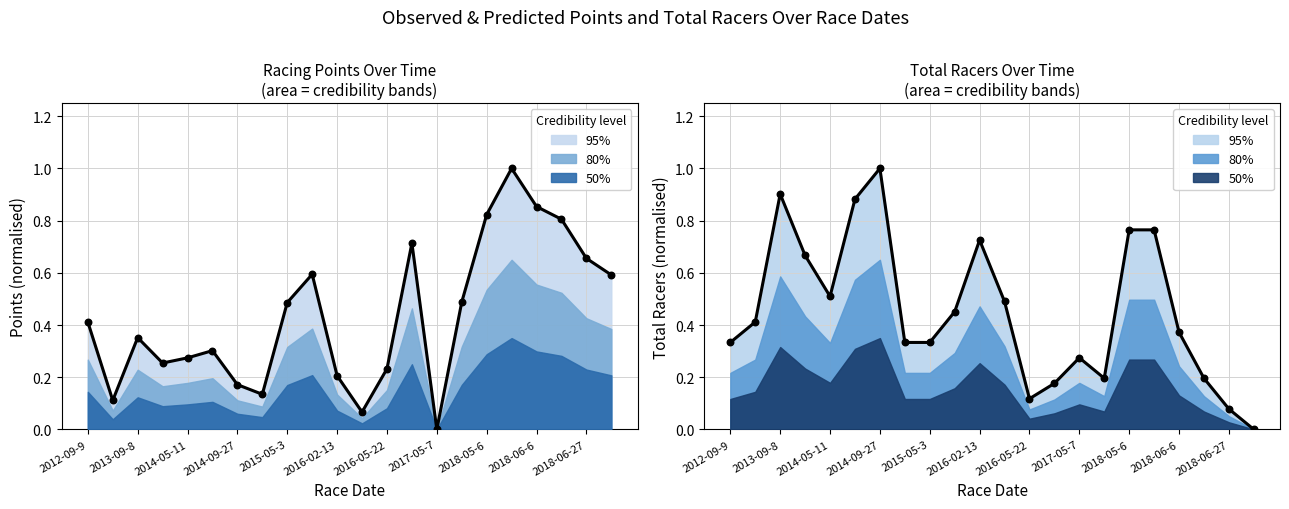

Which series has the largest Y range (max minus min)?

Points (norm.)